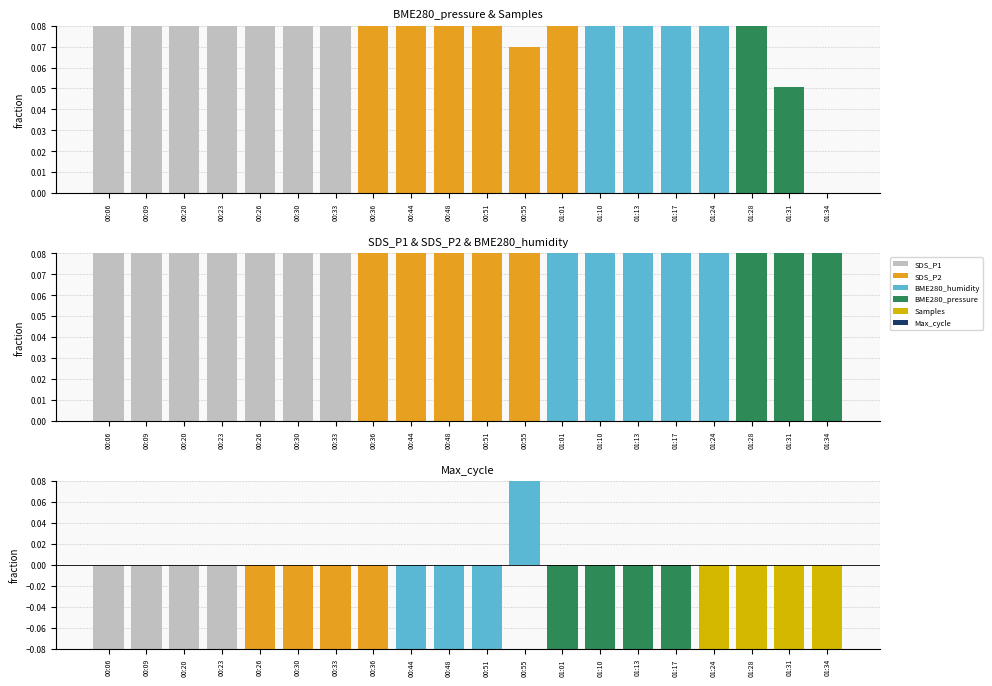

Which category has the lowest value across all series?

01:13